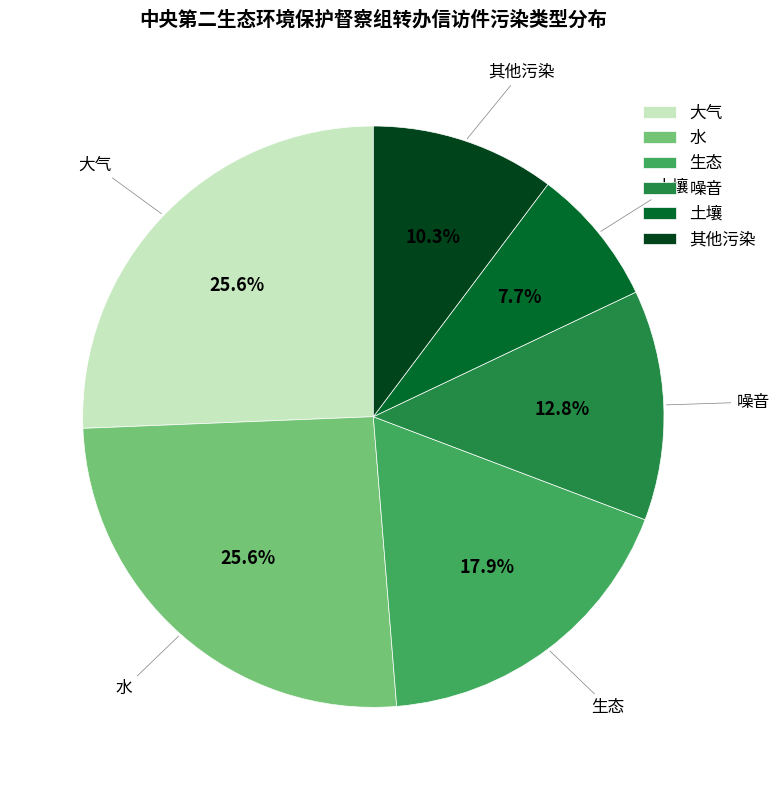

Is 水 the majority of the pie?

No